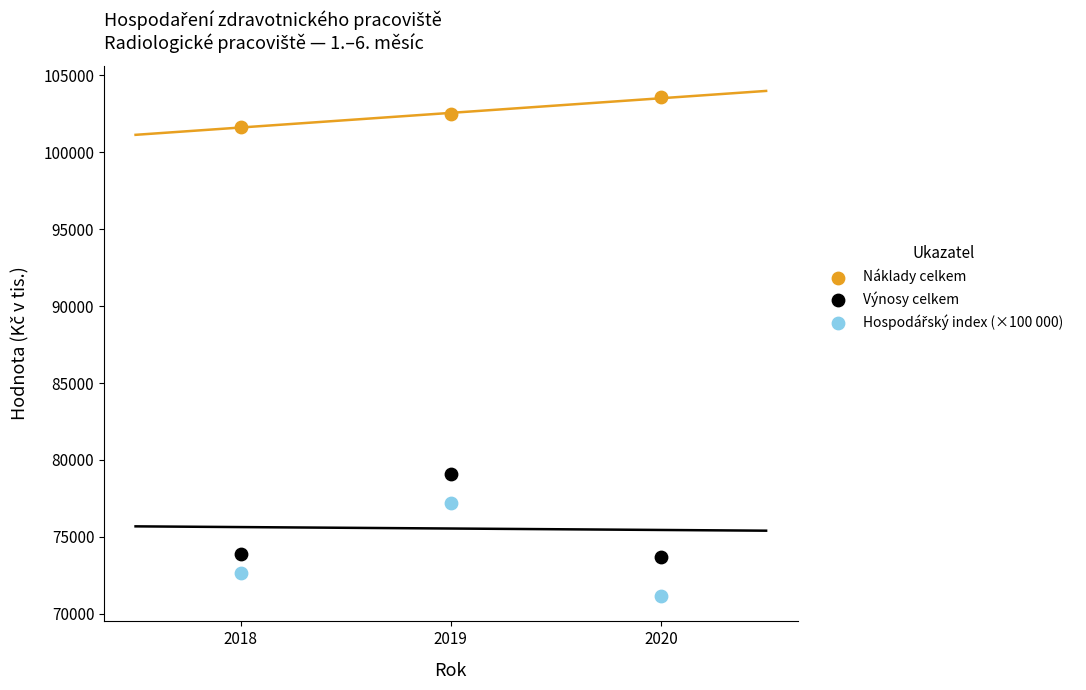

What is the X range (max minus min) for the scatter plot?

2.0